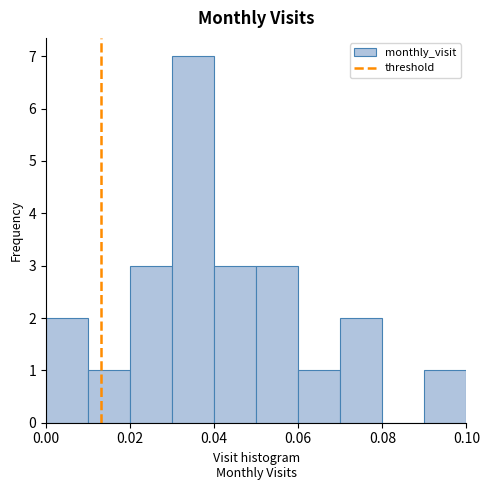

Over which range of the x-axis is the bar tallest?

0.03 to 0.04